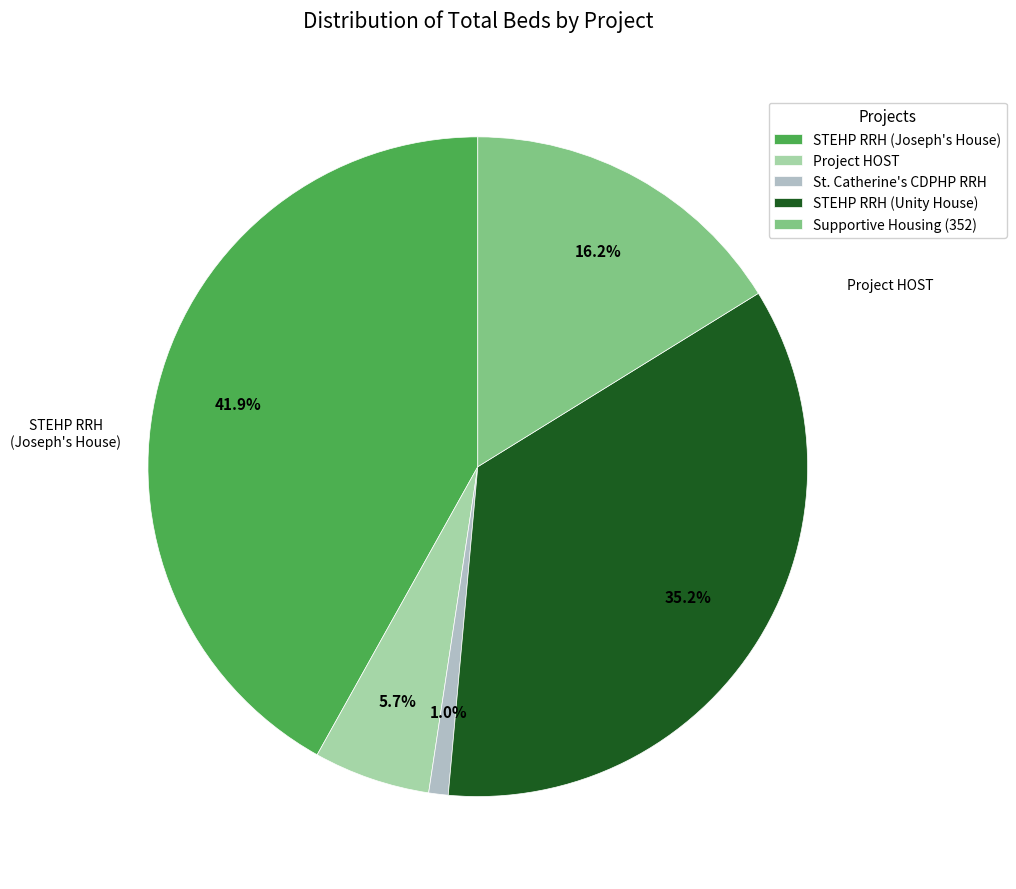

What is the smallest slice in the pie chart?

St. Catherine's CDPHP RRH